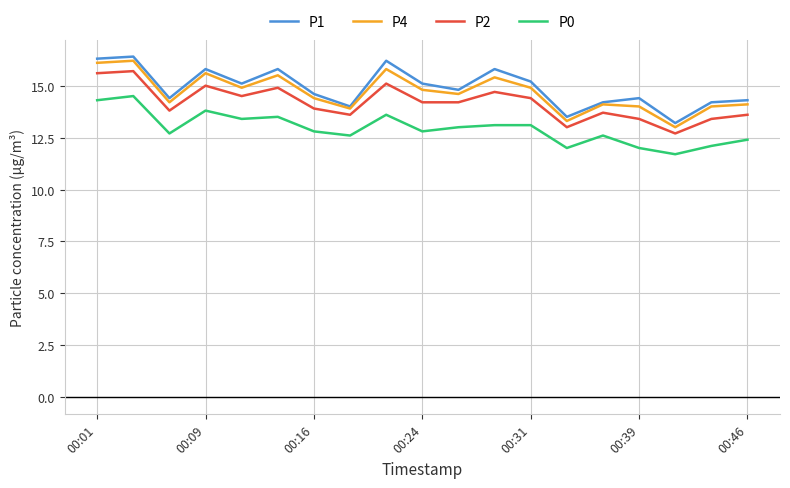

True or false: P0 and P2 intersect in this chart.

False